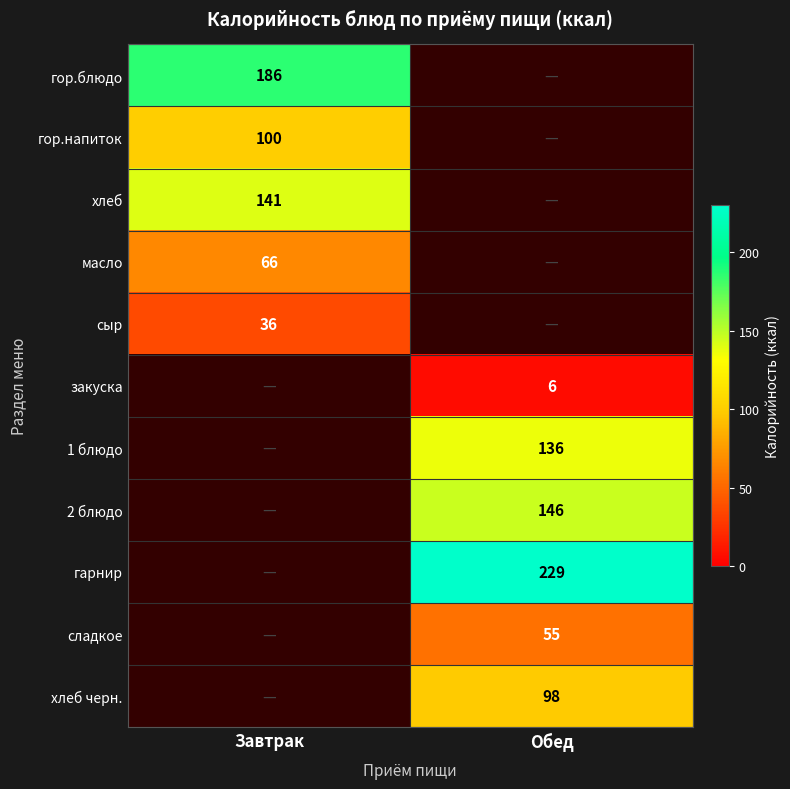

The хлеб series shows 141 at Завтрак. True or false?

True